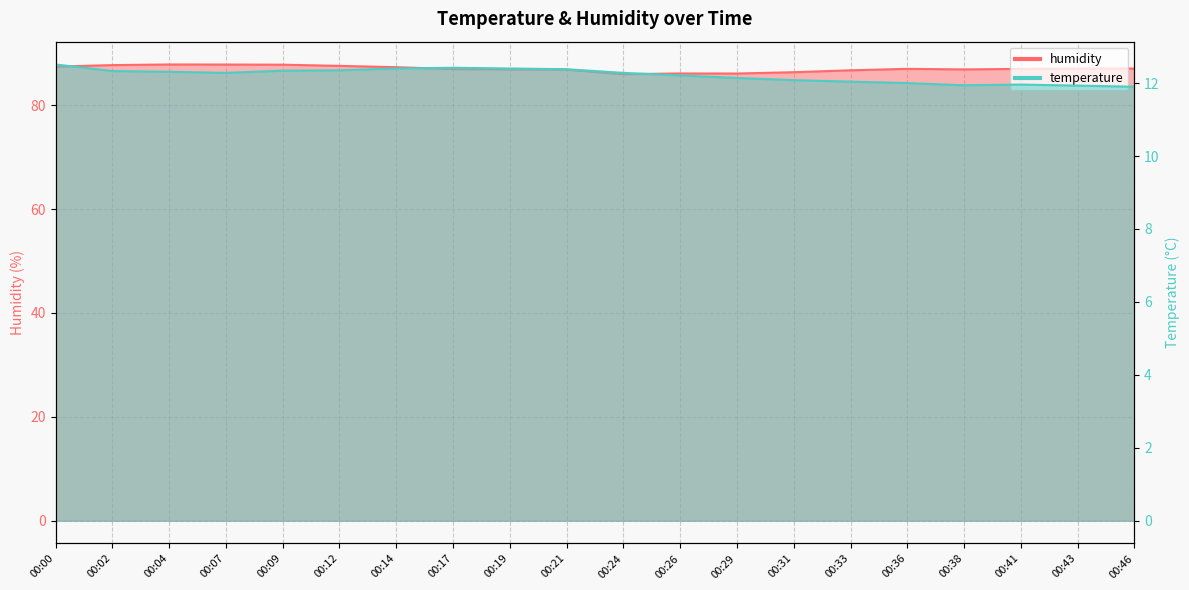

True or false: humidity and temperature cross at least once.

False